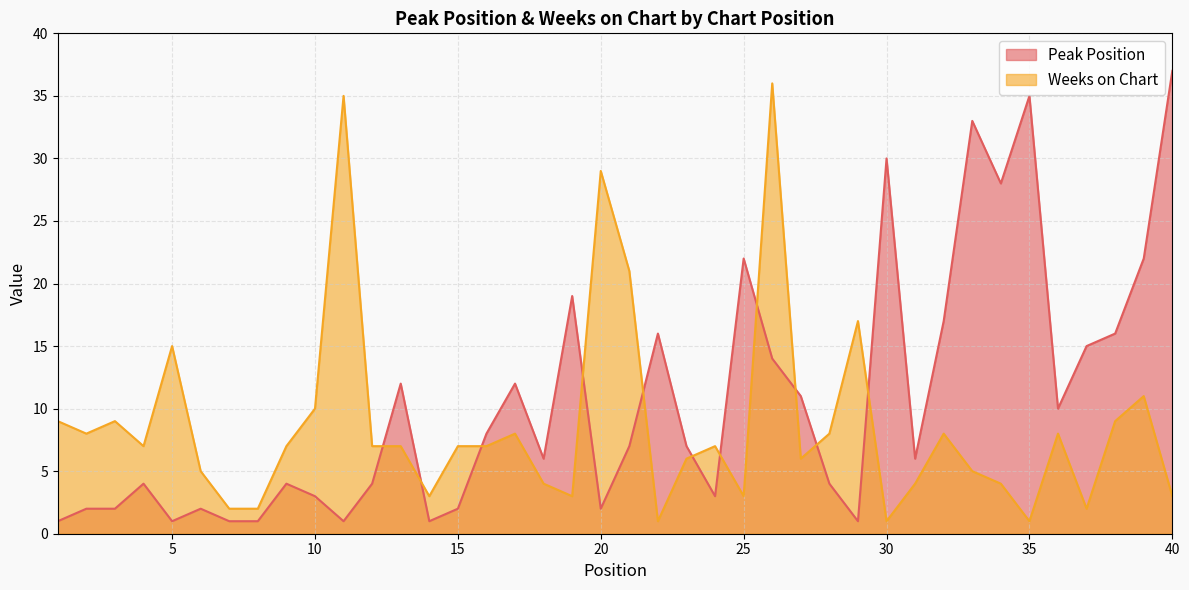

What is the average value of the Weeks on Chart series?

9